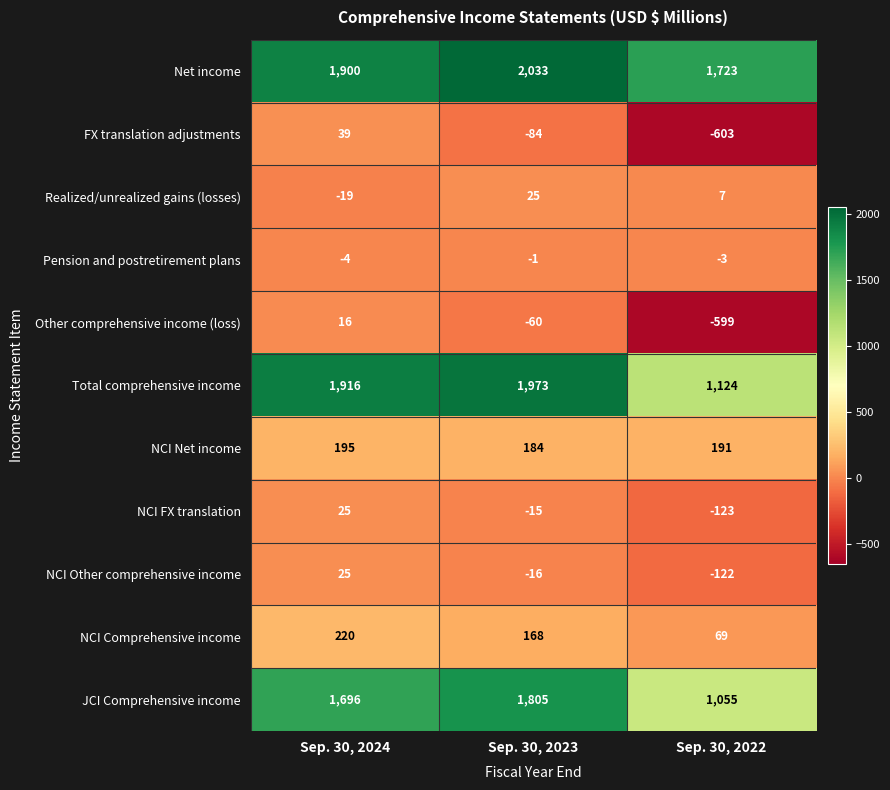

What is the sum of all Total comprehensive income values?

5013